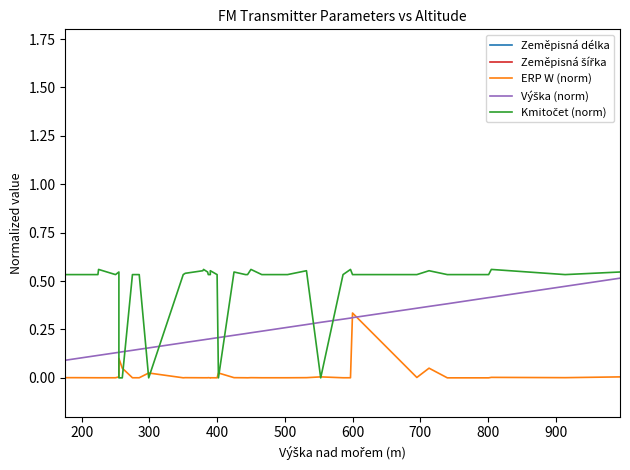

True or false: Zeměpisná délka and Zeměpisná šířka intersect in this chart.

False